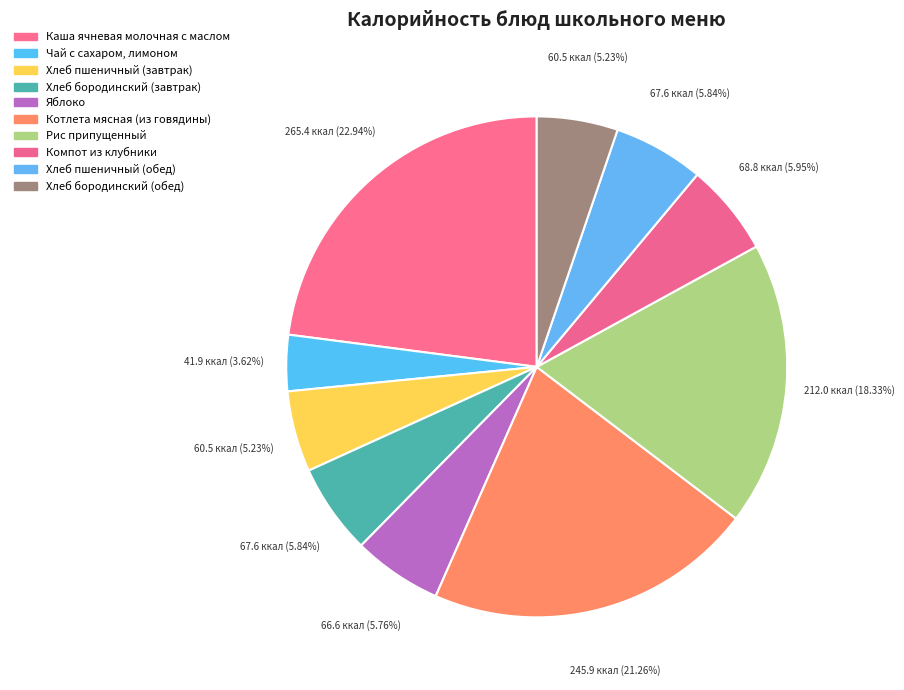

Count the number of slices in the pie.

10